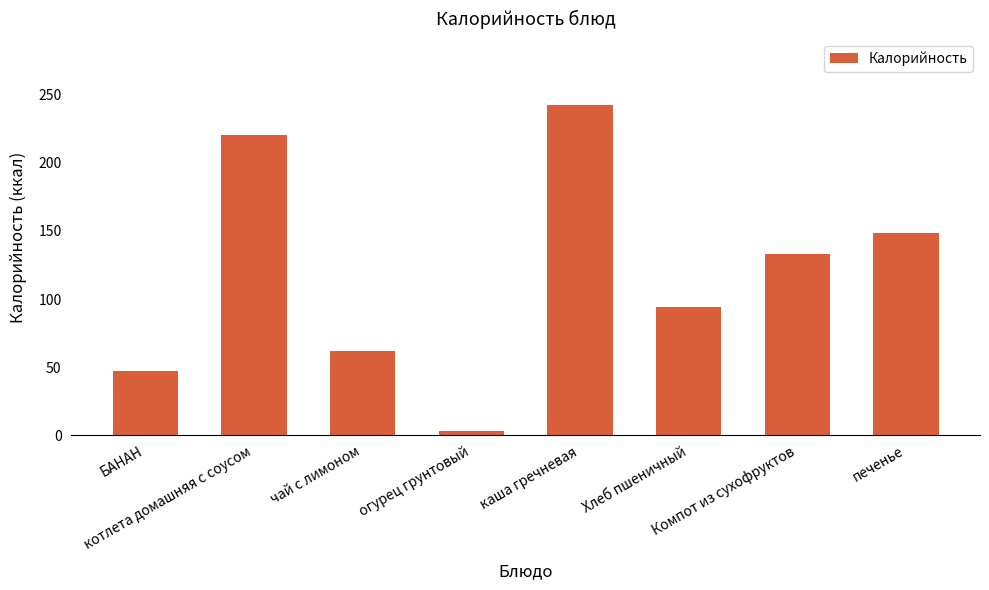

Reading right to left, list all the values displayed in this chart.

148.6	132.8	94.0	242.5	2.8	62.0	220.9	47.0